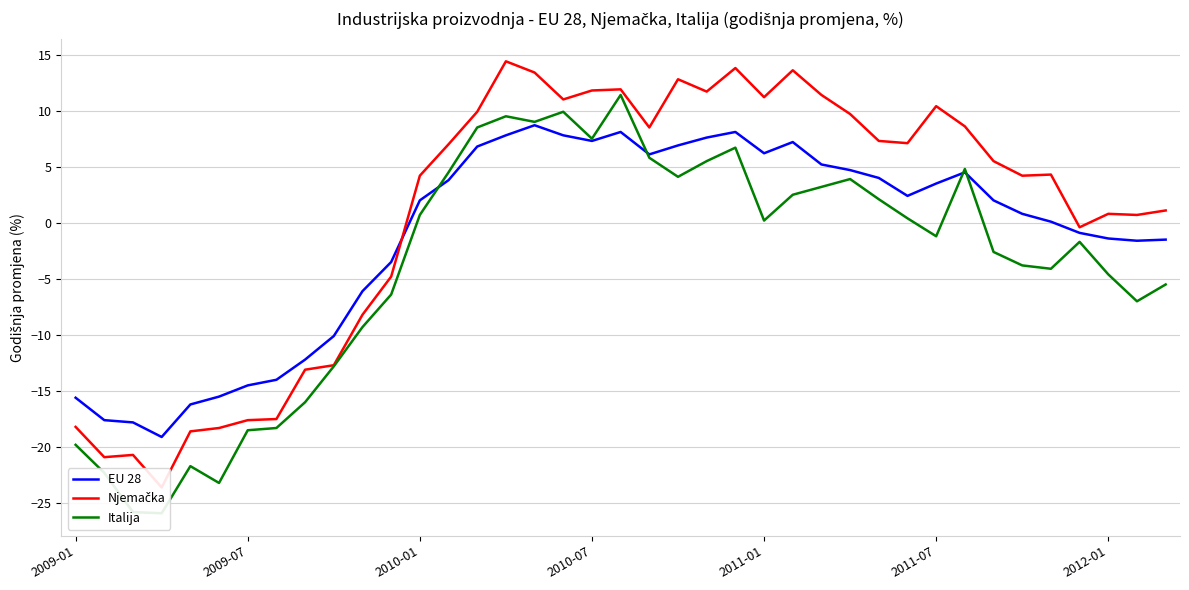

Reading left to right, what are all the values shown in this chart?

EU 28: -15.6	-17.6	-17.8	-19.1	-16.2	-15.5	-14.5	-14.0	-12.2	-10.1	-6.1	-3.5	2.0	3.8	6.8	7.8	8.7	7.8	7.3	8.1	6.1	6.9	7.6	8.1	6.2	7.2	5.2	4.7	4.0	2.4	3.5	4.5	2.0	0.8	0.1	-0.9	-1.4	-1.6	-1.5
Njemačka: -18.2	-20.9	-20.7	-23.6	-18.6	-18.3	-17.6	-17.5	-13.1	-12.7	-8.2	-4.8	4.2	7.0	9.9	14.4	13.4	11.0	11.8	11.9	8.5	12.8	11.7	13.8	11.2	13.6	11.4	9.7	7.3	7.1	10.4	8.6	5.5	4.2	4.3	-0.4	0.8	0.7	1.1
Italija: -19.8	-22.3	-25.8	-25.9	-21.7	-23.2	-18.5	-18.3	-16.0	-12.8	-9.3	-6.4	0.7	4.5	8.5	9.5	9.0	9.9	7.5	11.4	5.8	4.1	5.5	6.7	0.2	2.5	3.2	3.9	2.1	0.4	-1.2	4.8	-2.6	-3.8	-4.1	-1.7	-4.6	-7.0	-5.5